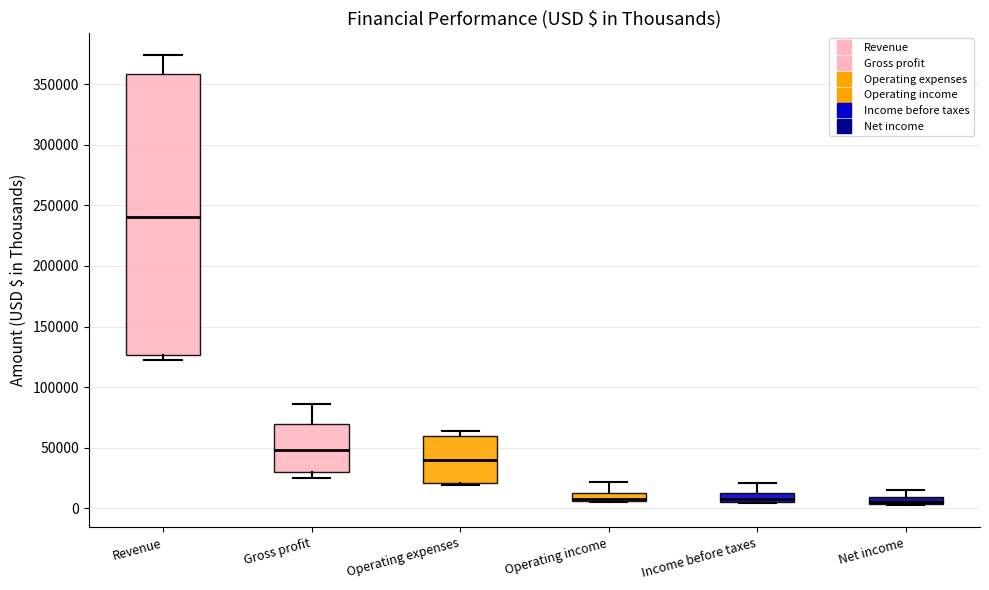

Which box is the tallest, from its lower edge to its upper edge?

Revenue